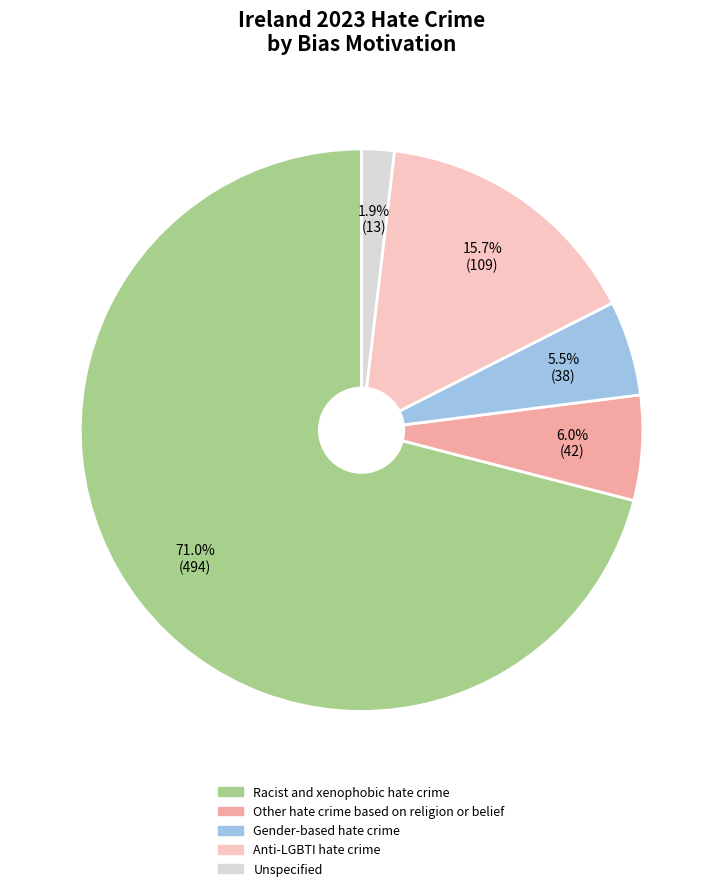

Between Anti-LGBTI hate crime and Other hate crime based on religion or belief, which is larger?

Anti-LGBTI hate crime